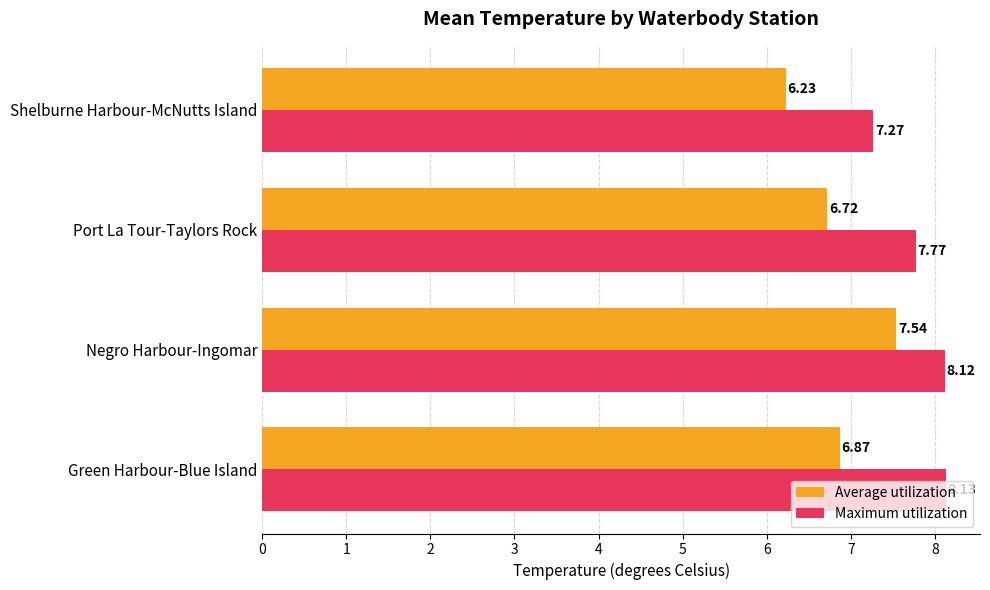

What is the maximum value shown in the chart?

8.1